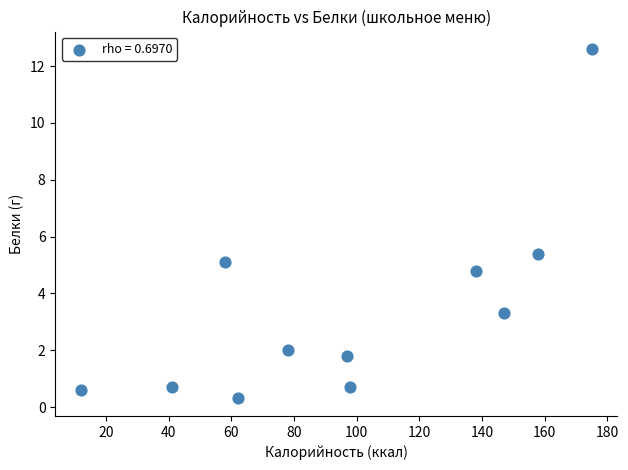

What is the range of X values (max minus min)?

163.0